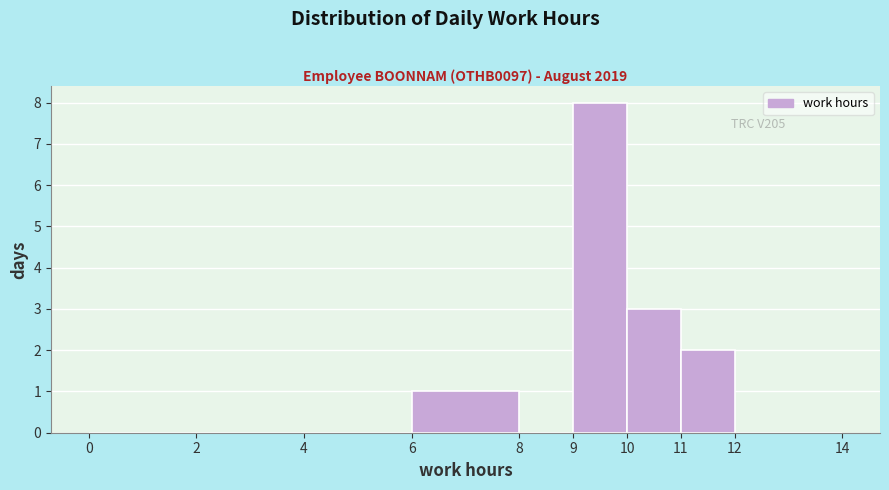

Over which range of the x-axis is the bar tallest?

9 to 10